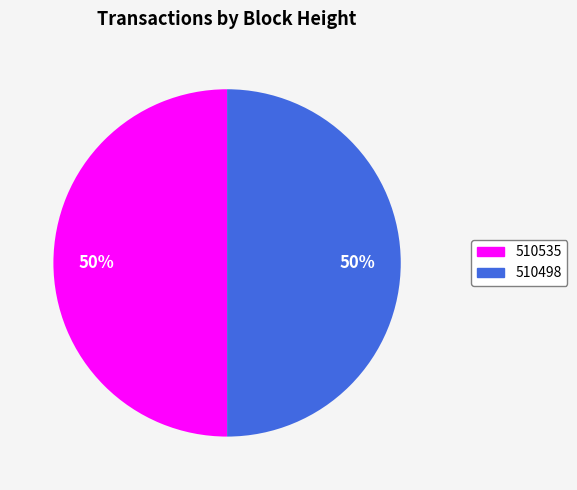

Is it true that 510498 is 50% of the pie?

True